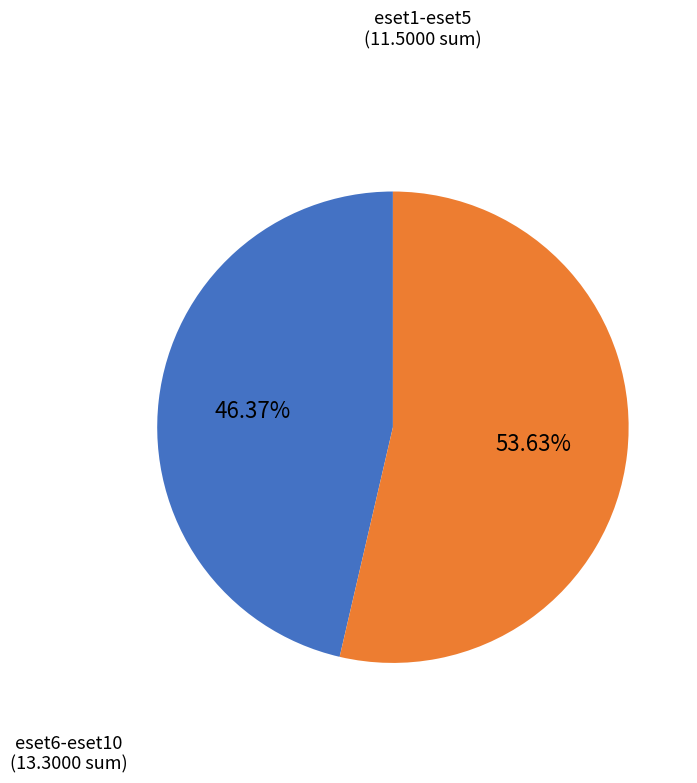

Does any single category account for the majority?

Yes